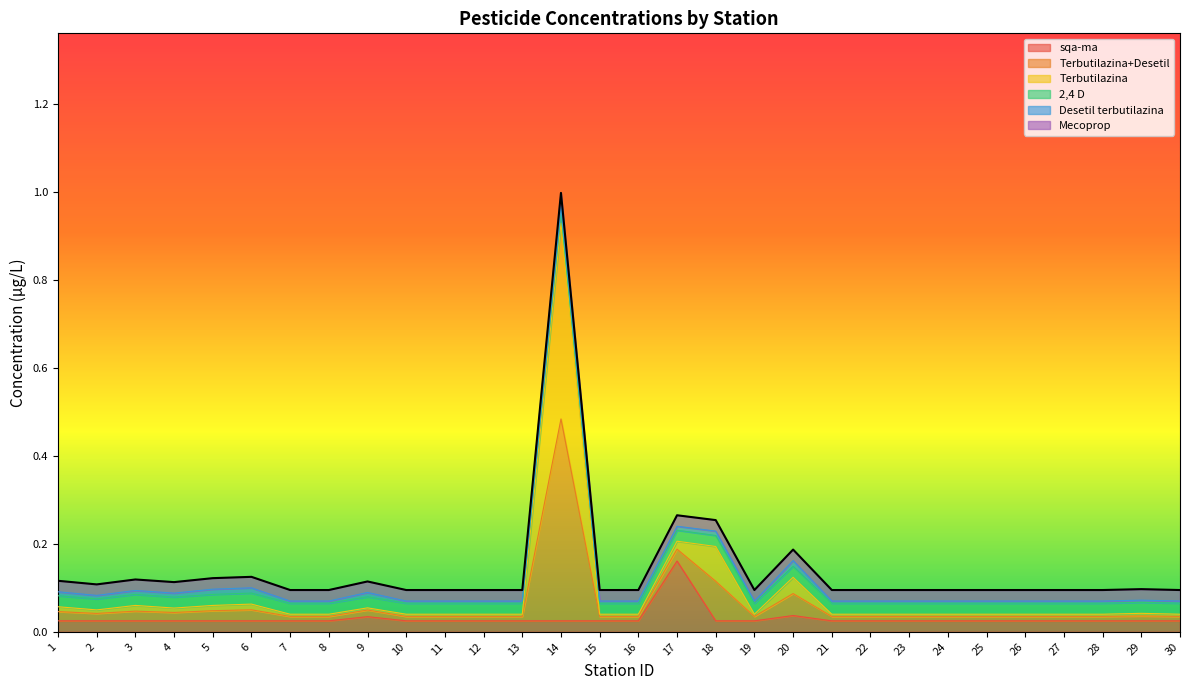

True or false: Terbutilazina has more than 2 interior local peaks.

True